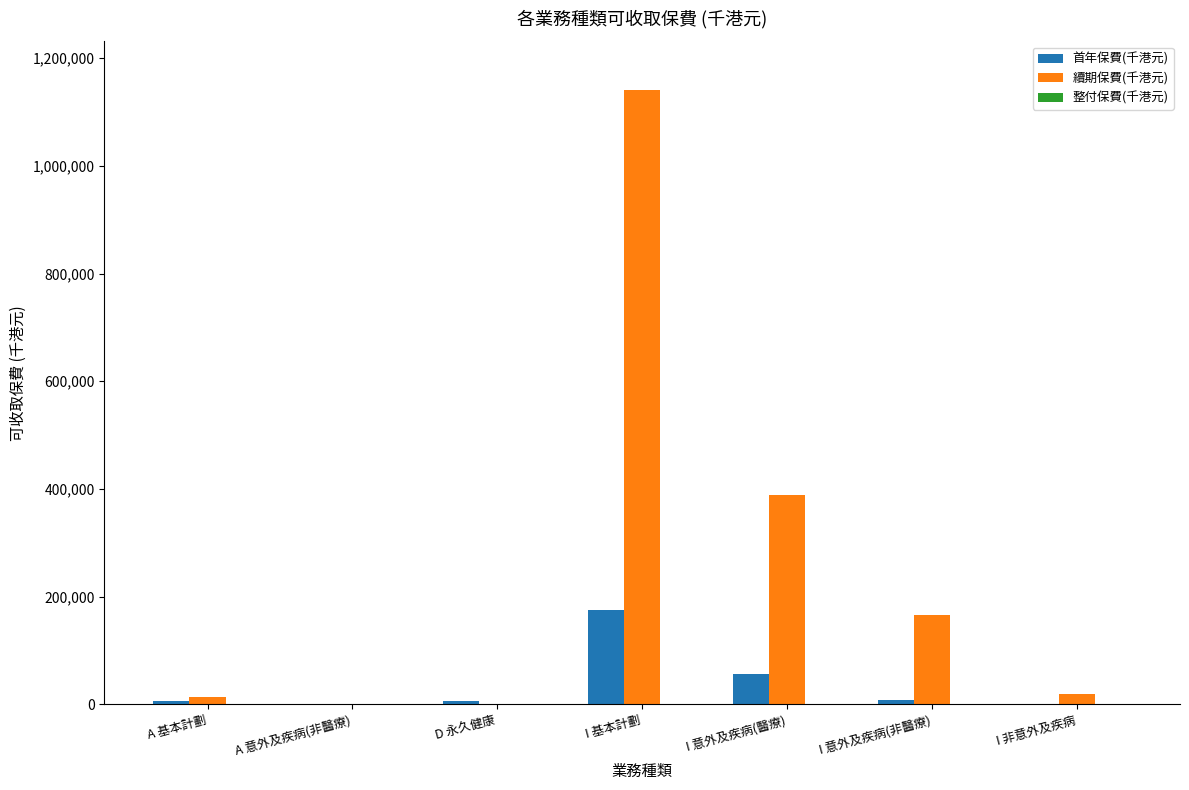

Count the number of data series in this chart.

2